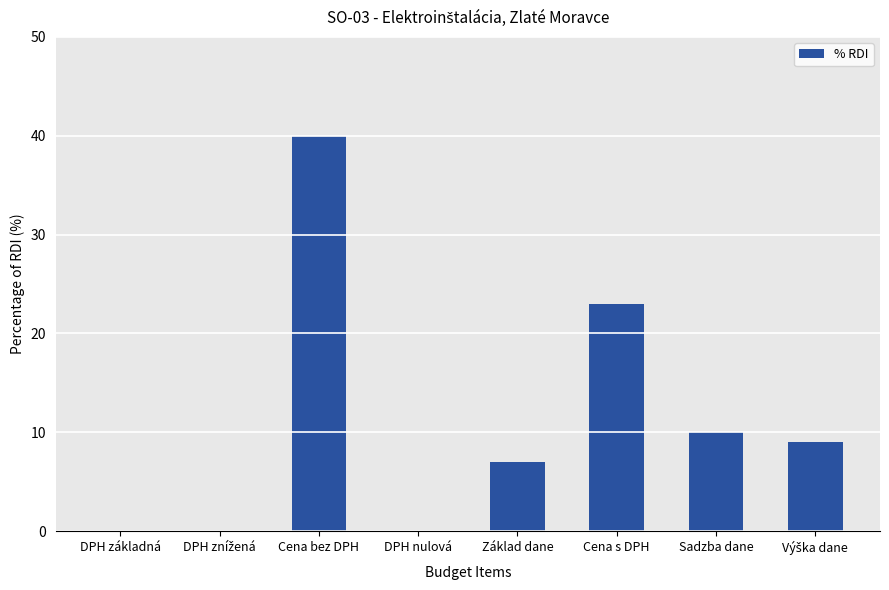

True or false: the data shows -18 at DPH základná.

False